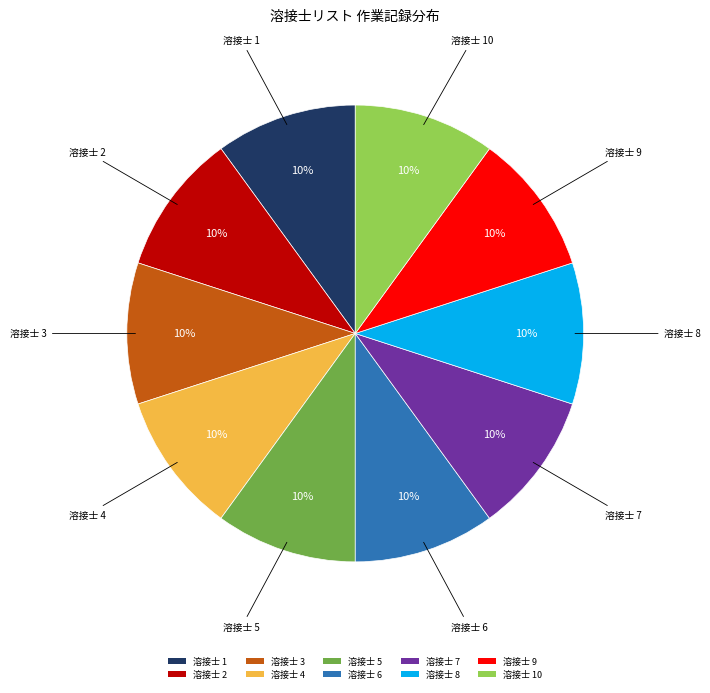

Do 溶接士 8 and 溶接士 1 together represent more than half of the pie?

No